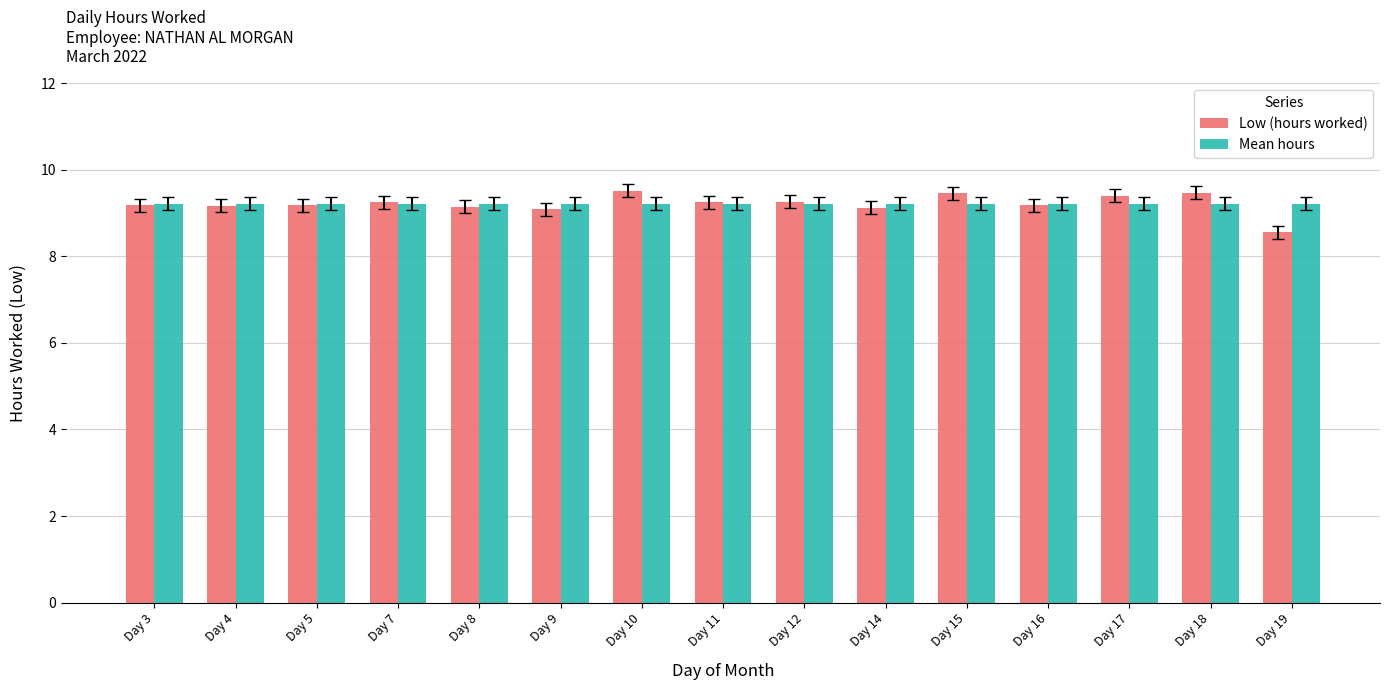

List the series in order of their peak value, highest first.

Low (hours worked), Mean hours